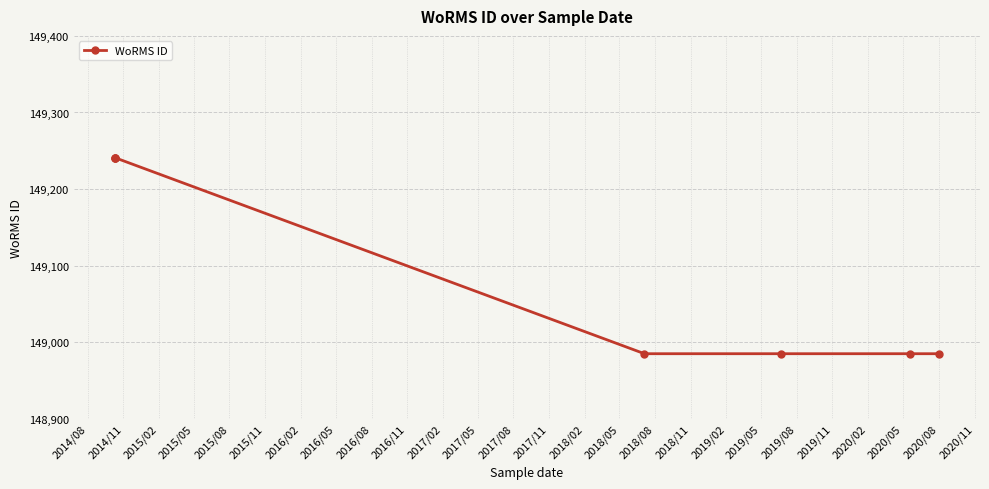

The chart shows a value of 194303 at 2015/02. True or false?

False